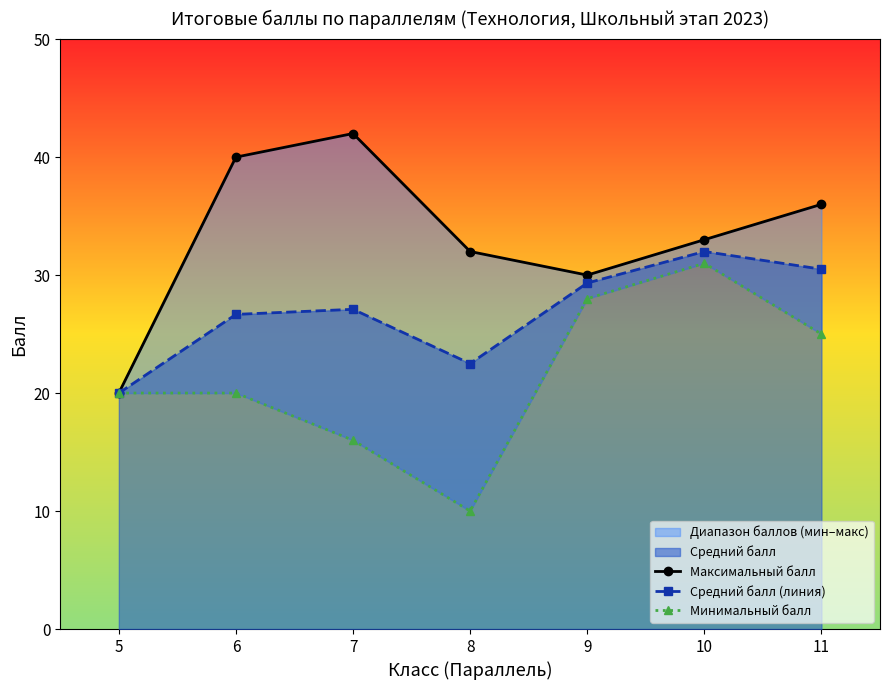

At how many categories does at least one series exceed 34?

3